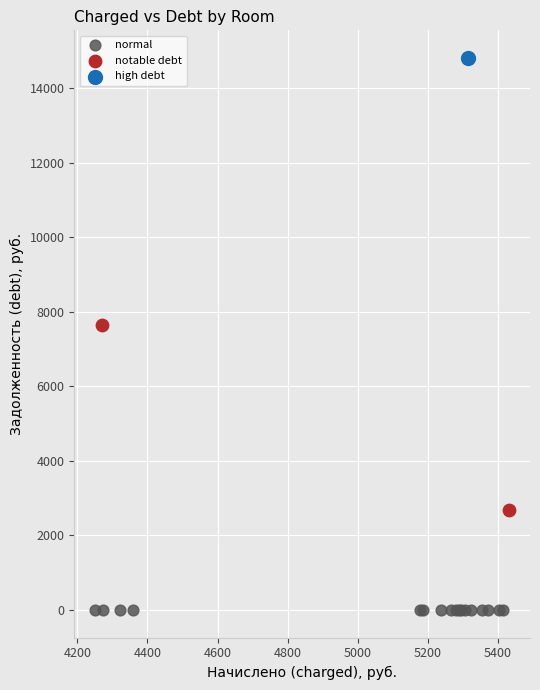

Which series reaches the minimum Y coordinate?

normal